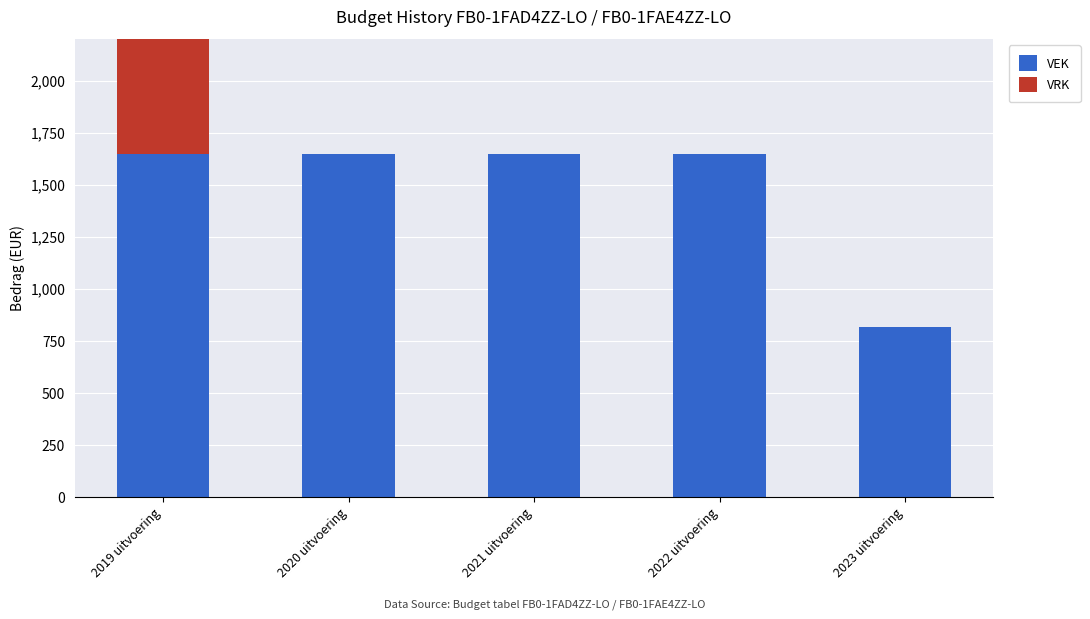

What is the spread (max minus min) of values at 2020 uitvoering?

1650